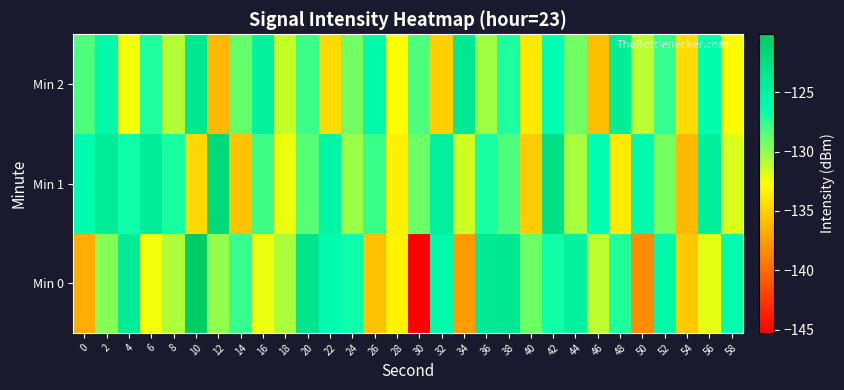

At 32, list the series in order from largest to smallest.

Min 1, Min 0, Min 2